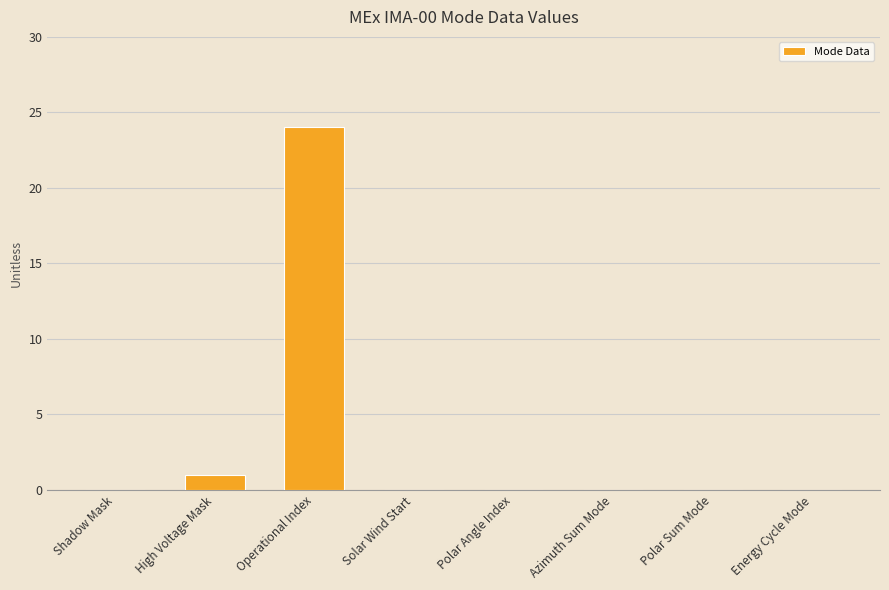

Are the bars horizontal?

No